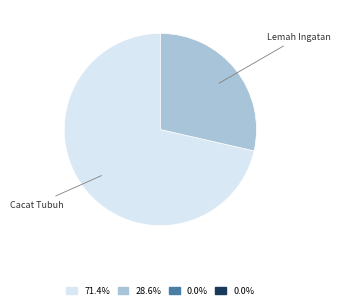

Does any single category account for the majority?

Yes